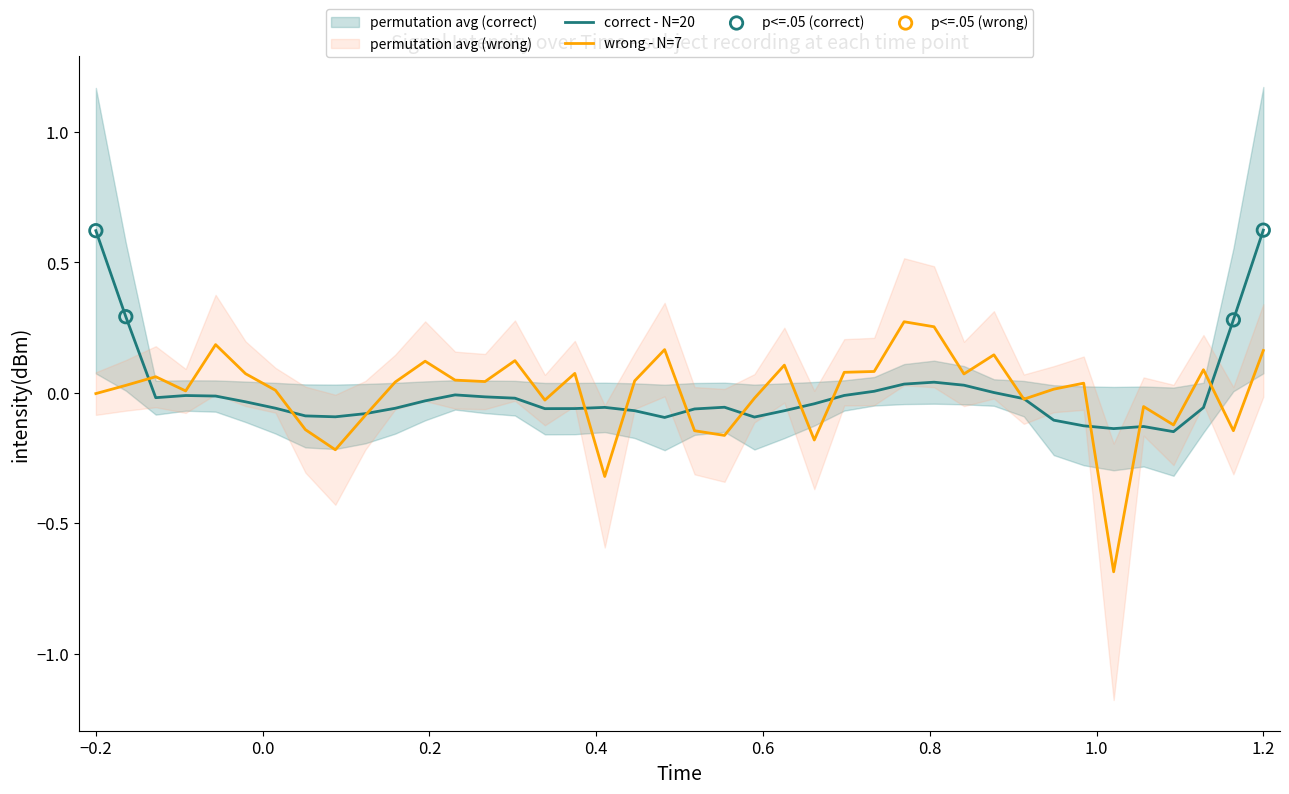

What is the highest value of the correct - N=20 series?

0.6